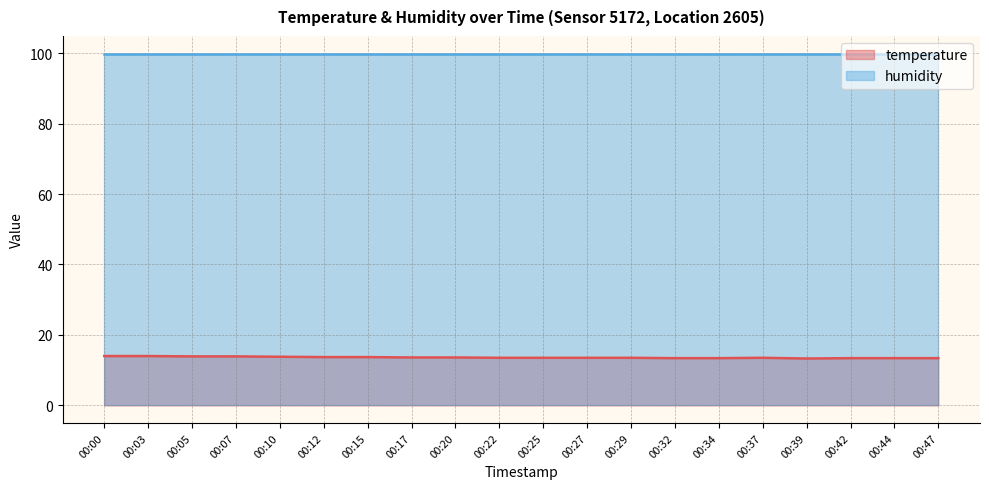

How many lines are shown in the chart?

2